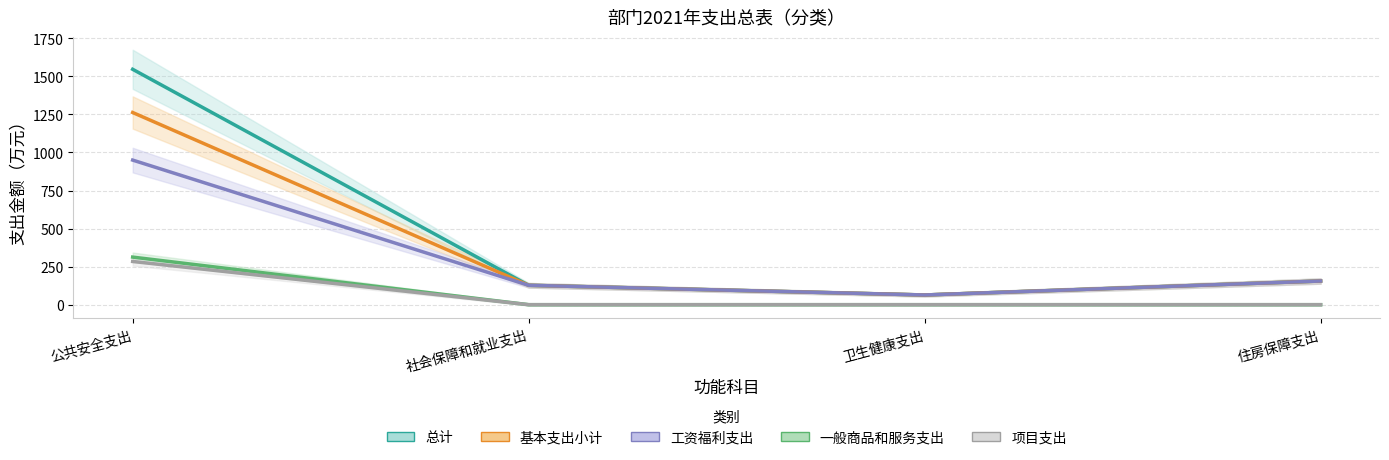

Is this an area chart (filled region under the line)?

No